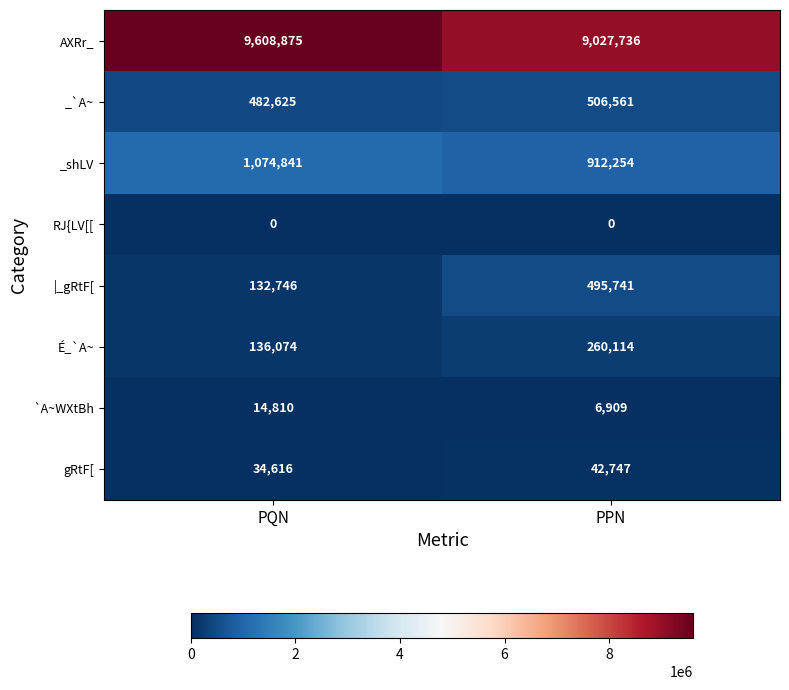

What is the approximate value of gRtF[ at PPN, to the nearest 100?

42700